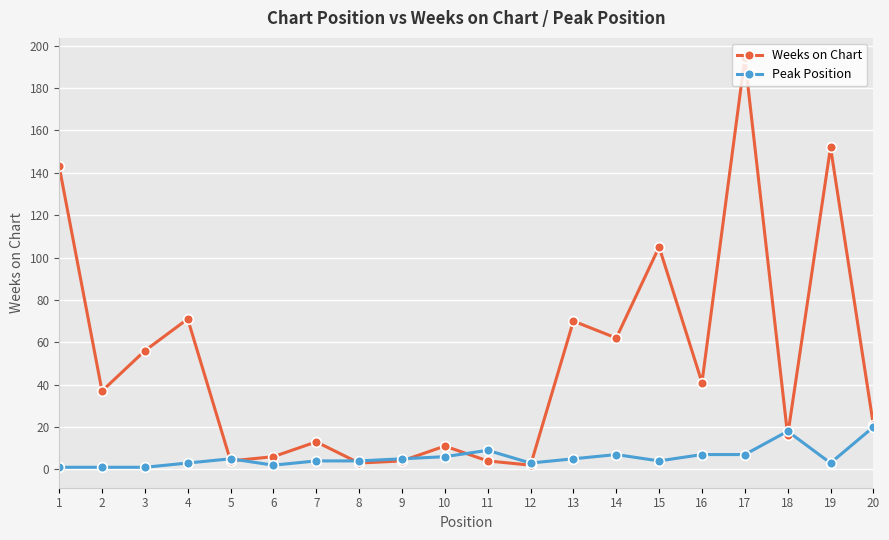

What is the value of the Weeks on Chart point at the 3rd from the left?

56